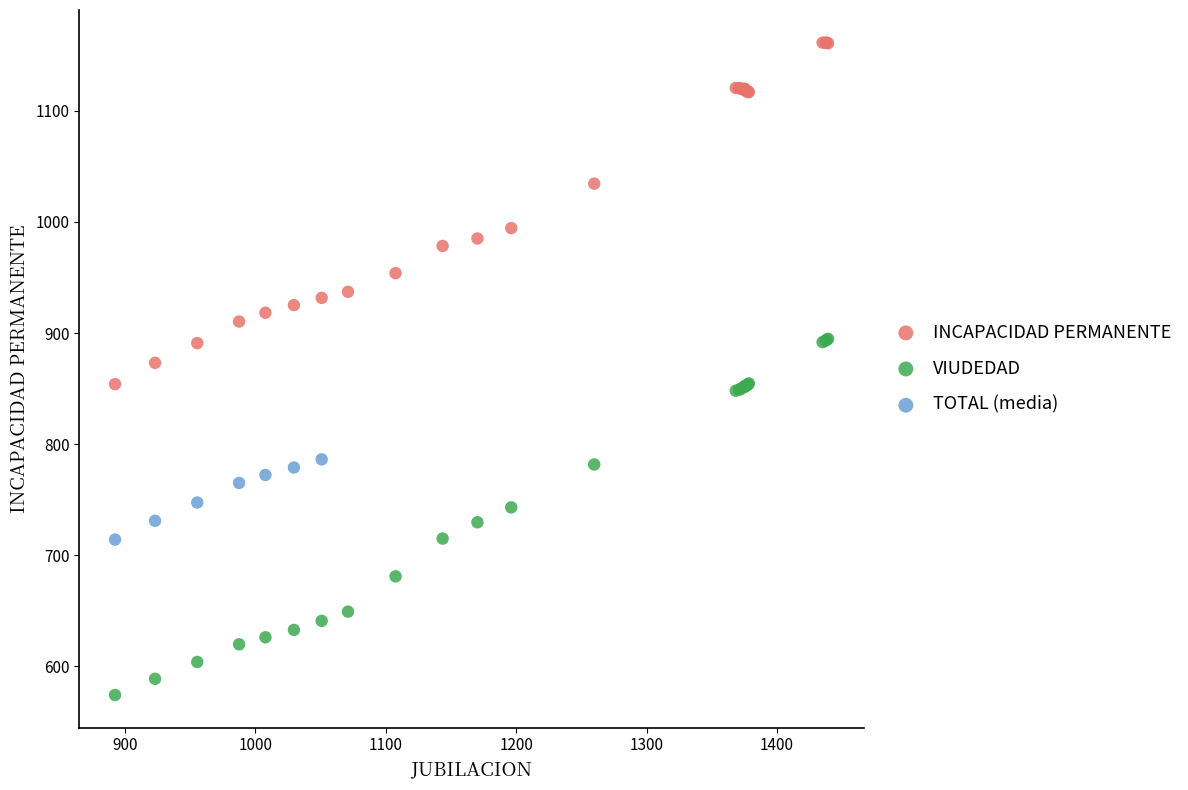

Which series reaches the maximum Y coordinate?

INCAPACIDAD PERMANENTE